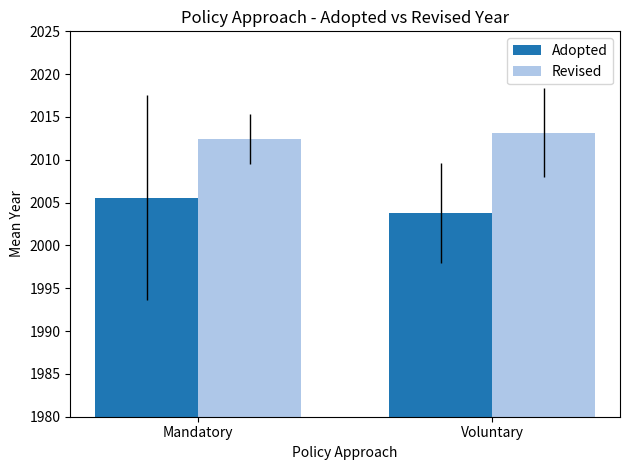

What is the sum of all Revised values?

4025.6